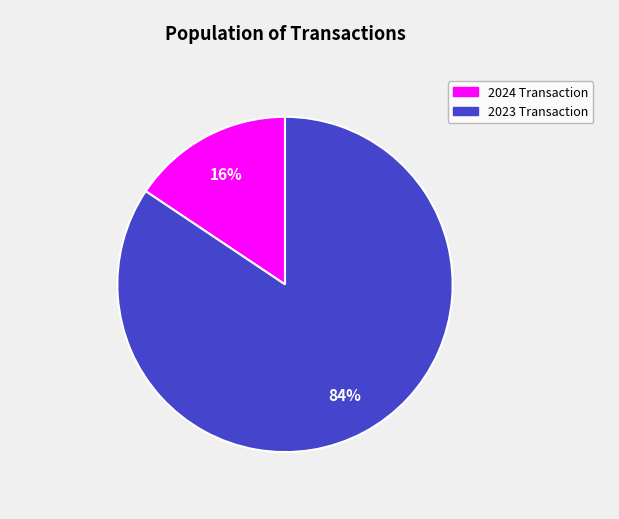

To the nearest percent, what is the average slice percentage?

50%